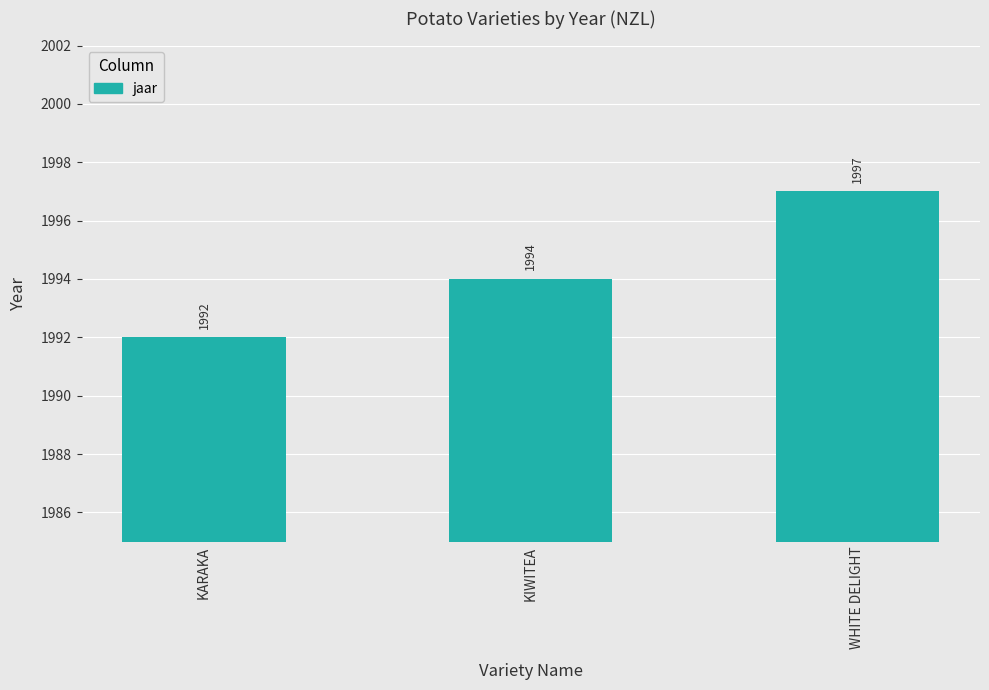

What is the sum of all values?

5983